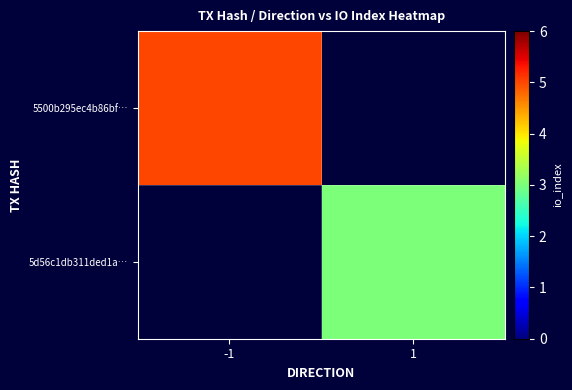

Which category has the highest value across all series?

-1